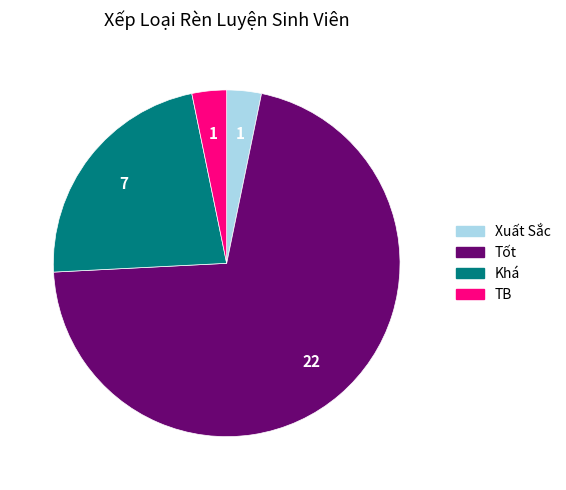

Approximately how many times larger is the value at Tốt compared to Khá?

3.1